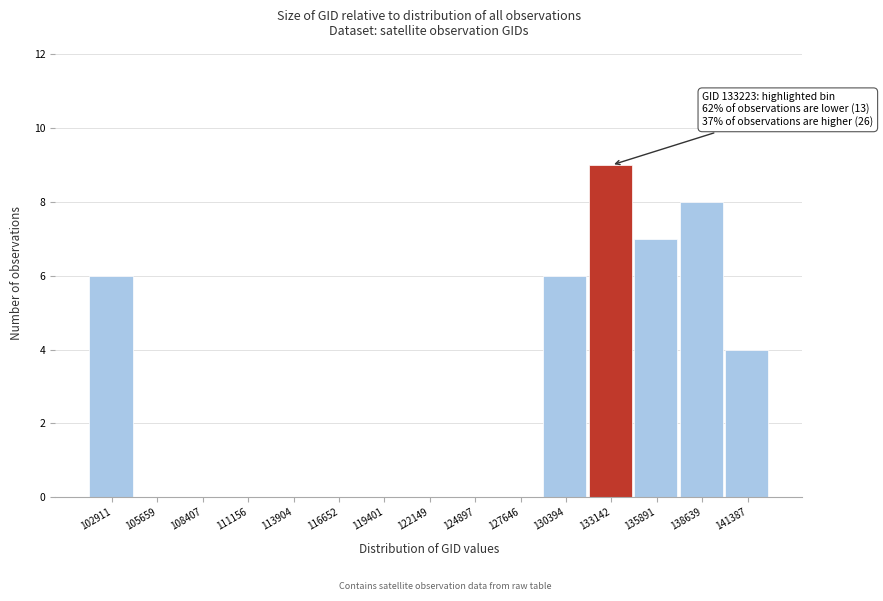

Reading right to left, transcribe all the data shown in this chart.

141387=4	138639=8	135891=7	133142=9	130394=6	127646=0	124897=0	122149=0	119401=0	116652=0	113904=0	111156=0	108407=0	105659=0	102911=6